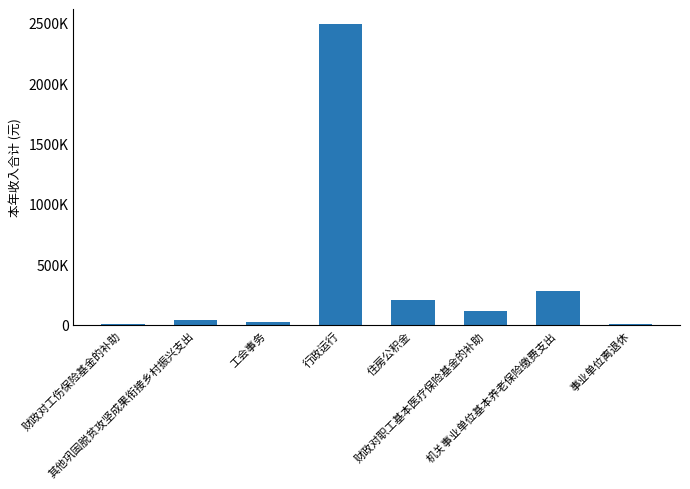

Which label corresponds to the smallest value in the chart?

财政对工伤保险基金的补助